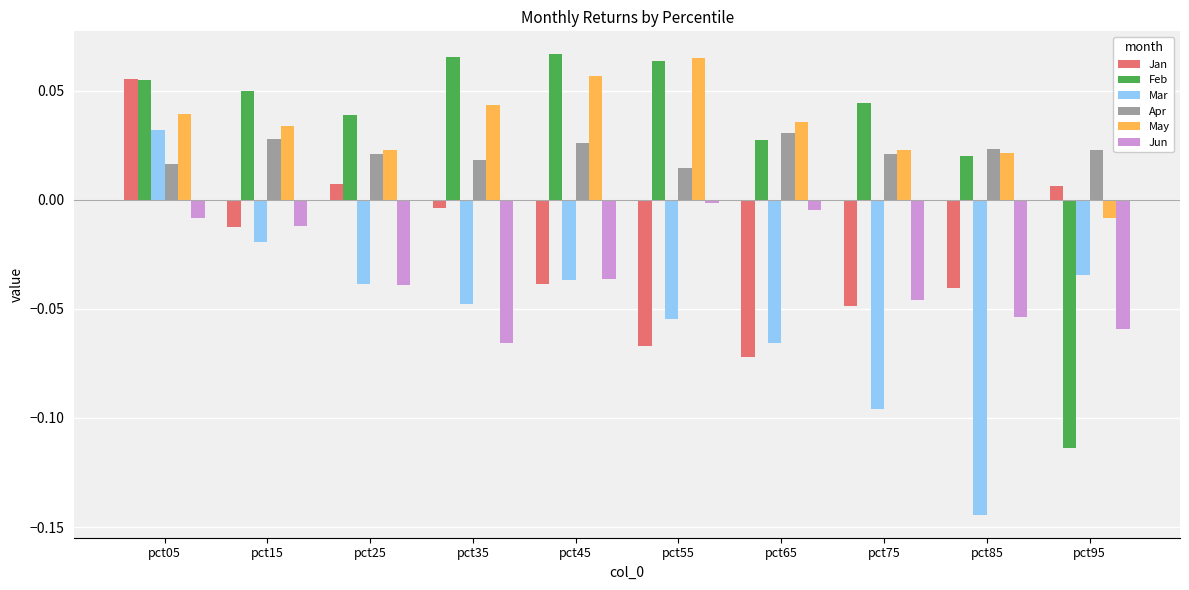

True or false: Feb has a value of 0.1 at pct75.

False